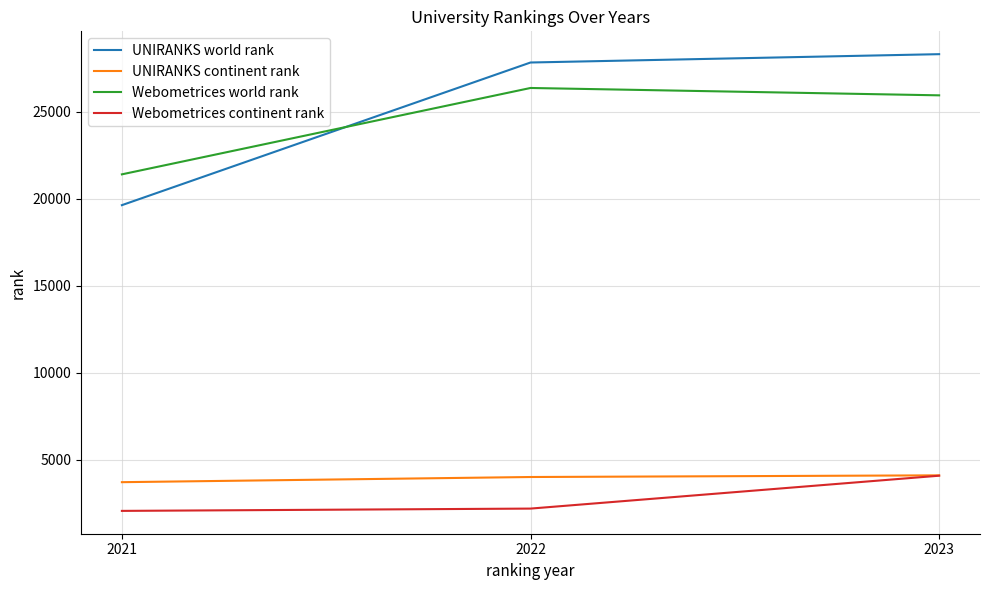

What is the minimum value shown in the chart?

2061